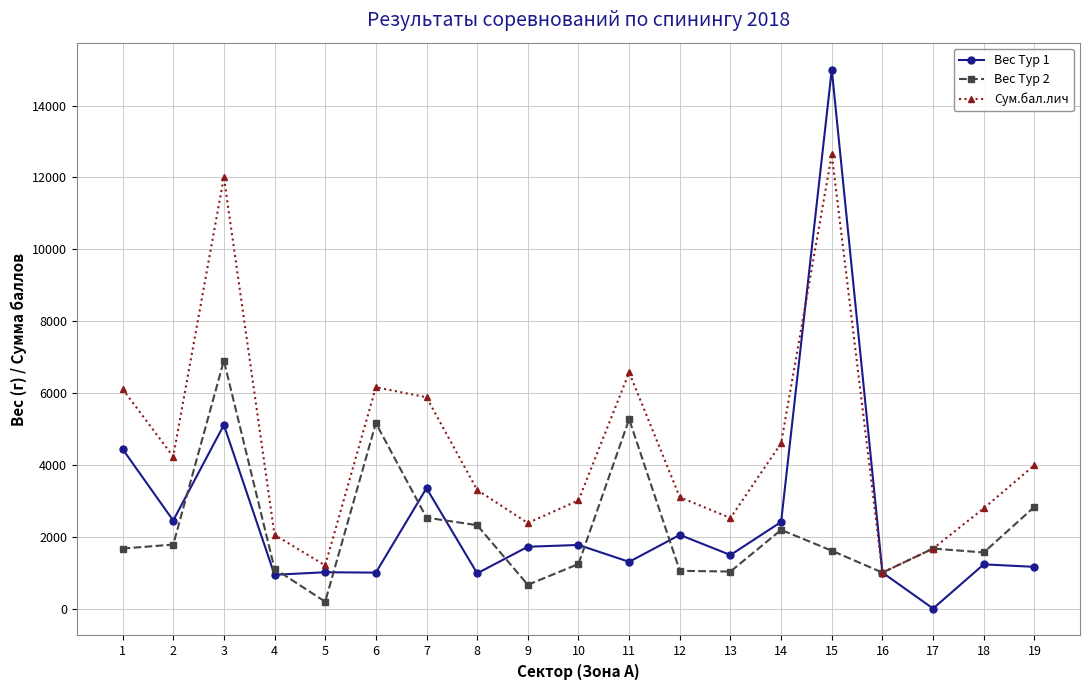

At which label is Вес Тур 2 closest to 3545?

19